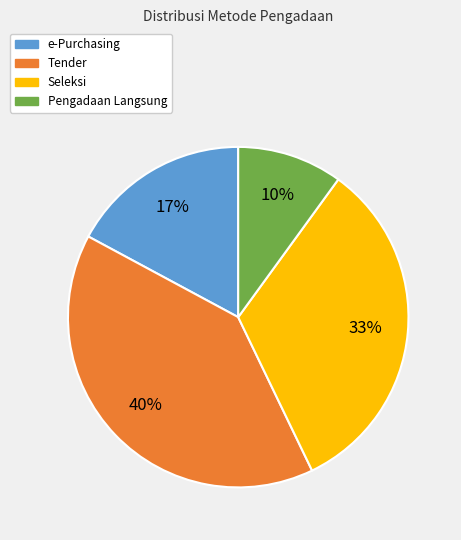

Which category has the smallest portion of the pie?

Pengadaan Langsung